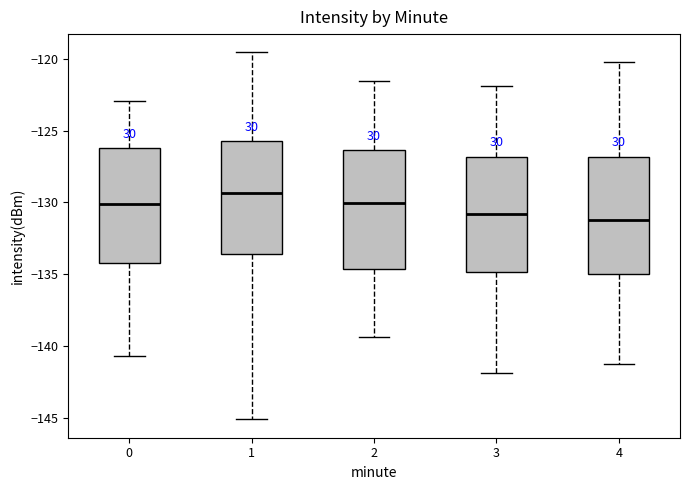

Reading left to right, read every box against the y-axis: the position of its median line, the range the box covers, and the ends of its whiskers. The values are not printed on the chart, so give them approximately, as read against the axis.

0: median -130.0, box -134.0 to -126.0, whiskers -140.5 to -123.0
1: median -129.5, box -133.5 to -126.0, whiskers -145.0 to -119.5
2: median -130.0, box -134.5 to -126.5, whiskers -139.5 to -121.5
3: median -131.0, box -135.0 to -127.0, whiskers -142.0 to -122.0
4: median -131.0, box -135.0 to -127.0, whiskers -141.0 to -120.0